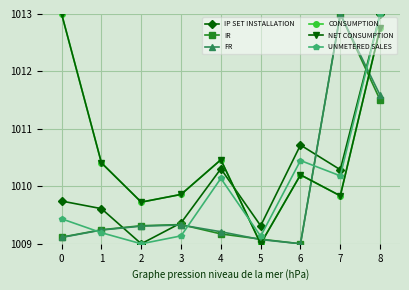

How many lines are shown in the chart?

6